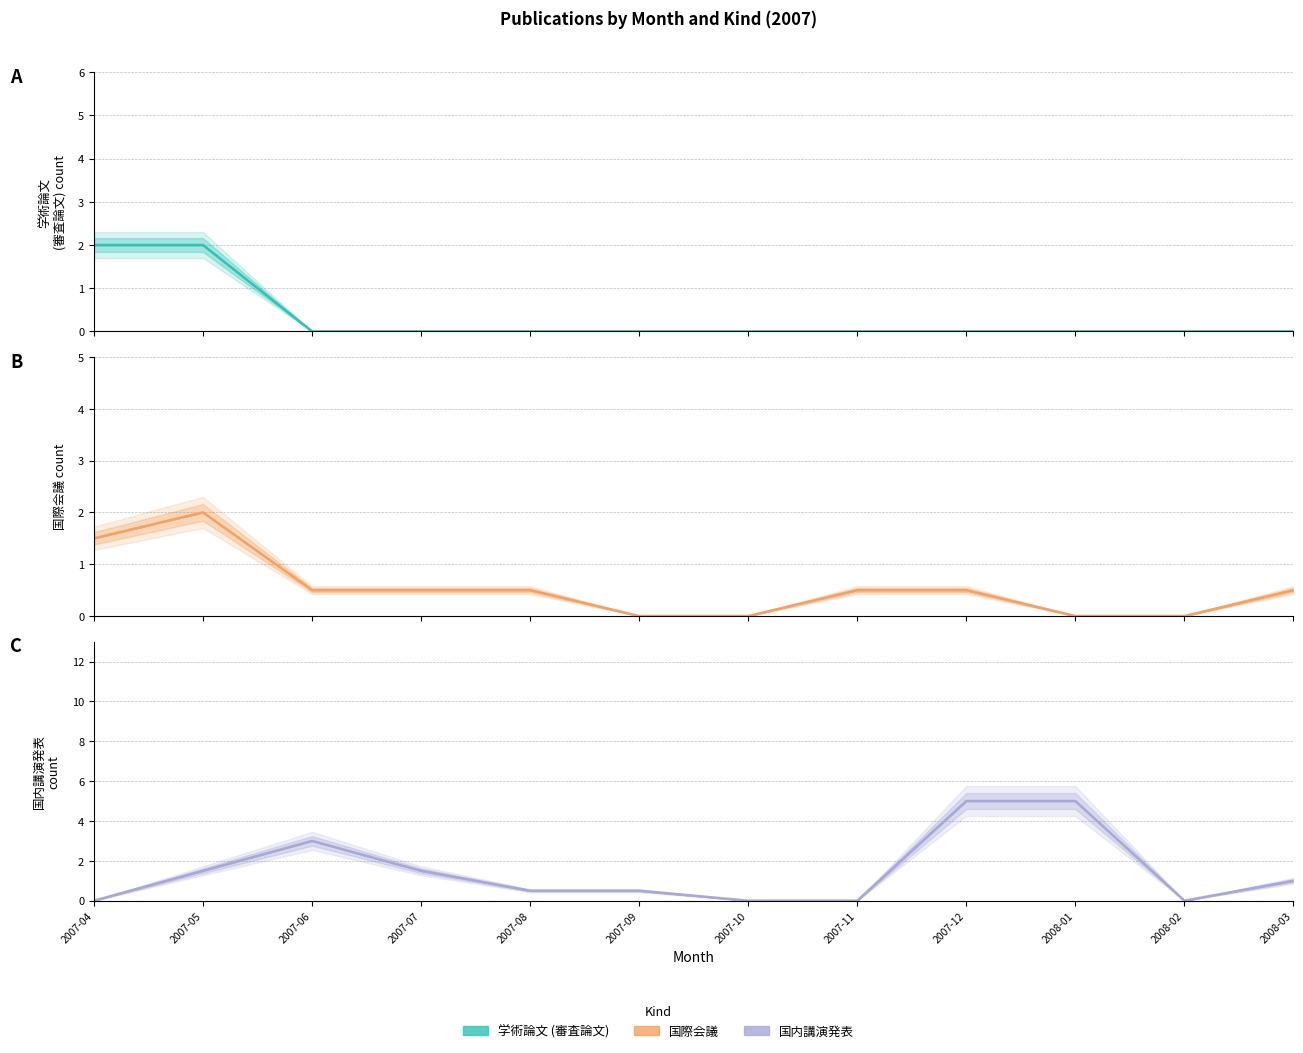

At which category is the sum across all series the highest?

2007-12